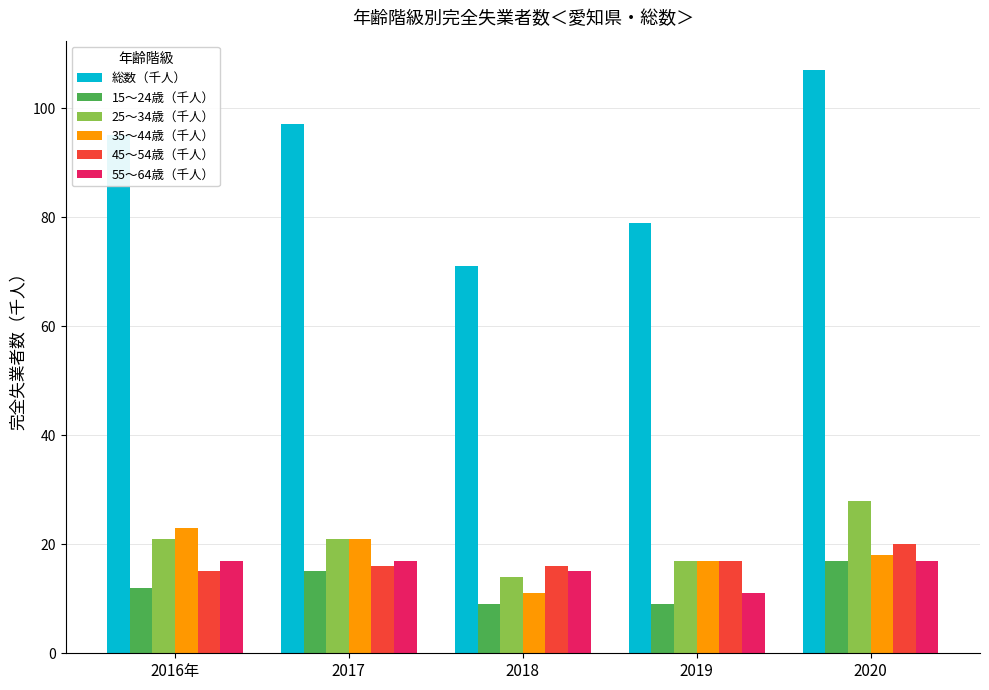

List the labels in order of 35～44歳（千人） value, smallest first.

2018, 2019, 2020, 2017, 2016年